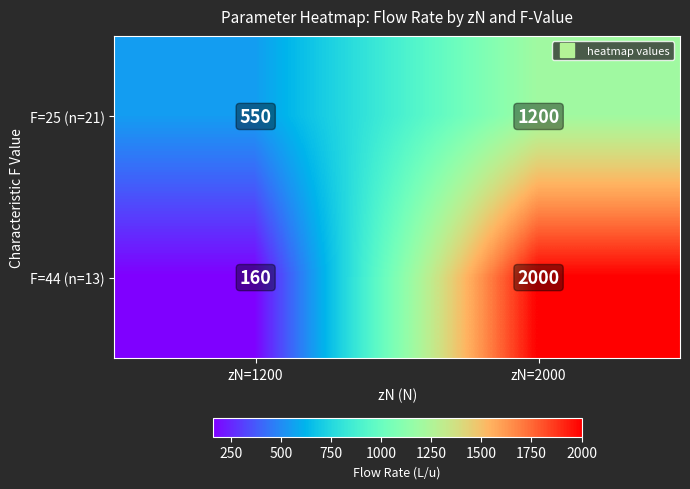

What is the spread (max minus min) of values at zN=2000?

800